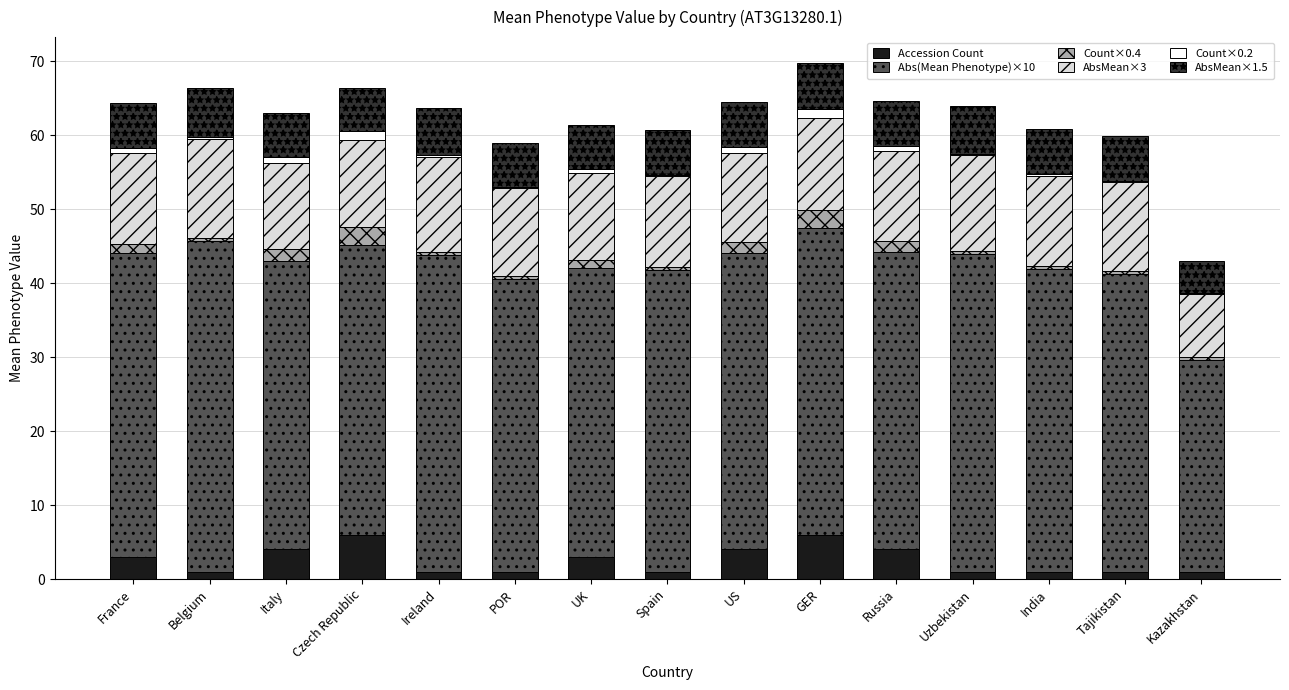

Are the bars grouped side by side (vs. stacked)?

No